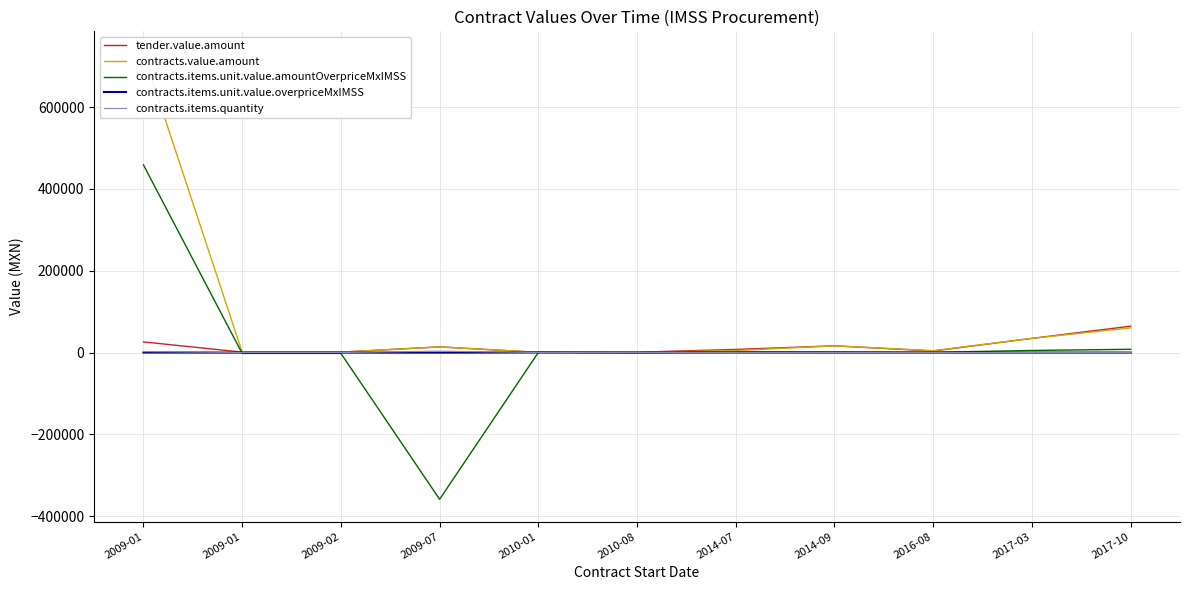

Between 2009-01 and 2009-07, which series saw the biggest shift?

contracts.items.unit.value.amountOverpriceMxIMSS